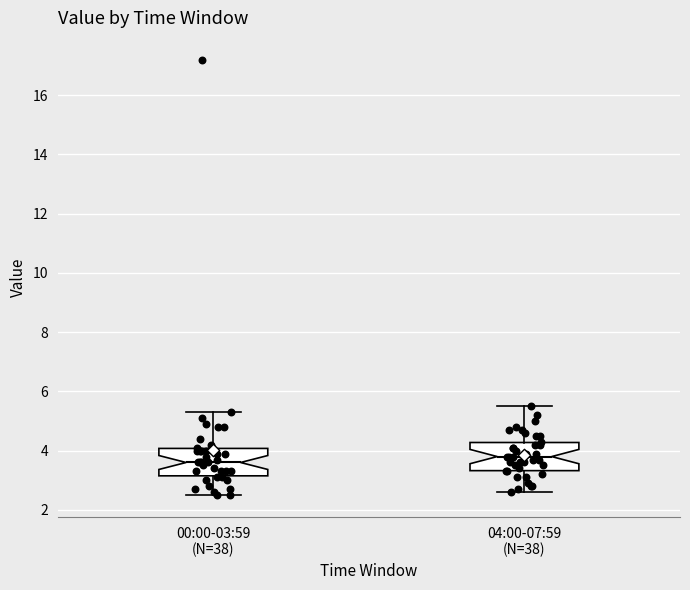

Reading left to right, read every box against the y-axis: the position of its median line, the range the box covers, and the ends of its whiskers. The values are not printed on the chart, so give them approximately, as read against the axis.

00:00-03:59 (N=38): median 3.6, box 3.2 to 4.0, whiskers 2.6 to 5.4
04:00-07:59 (N=38): median 3.8, box 3.4 to 4.2, whiskers 2.6 to 5.6